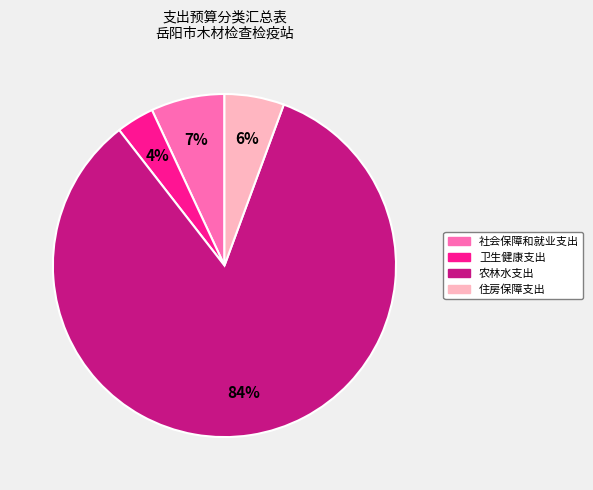

Between 社会保障和就业支出 and 农林水支出, which is larger?

农林水支出